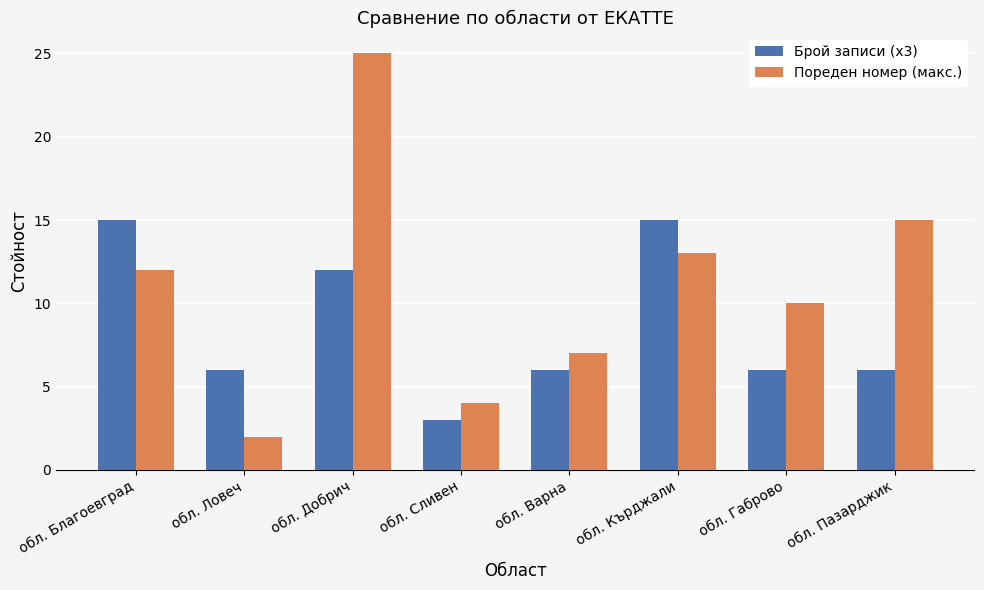

What is the smallest value displayed?

2